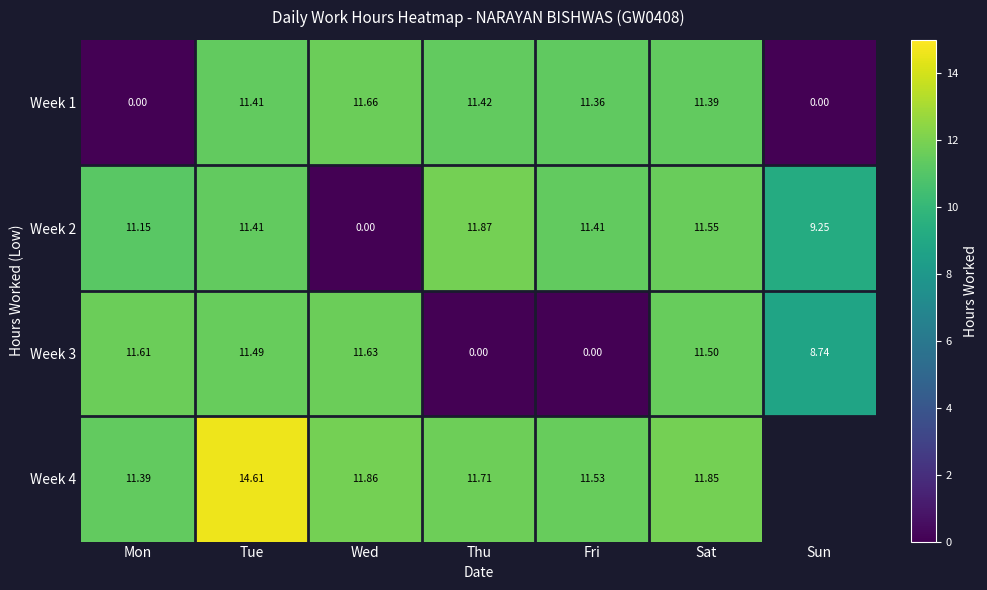

Is the value of Week 1 at Fri greater than the value of Week 2 at Mon?

Yes